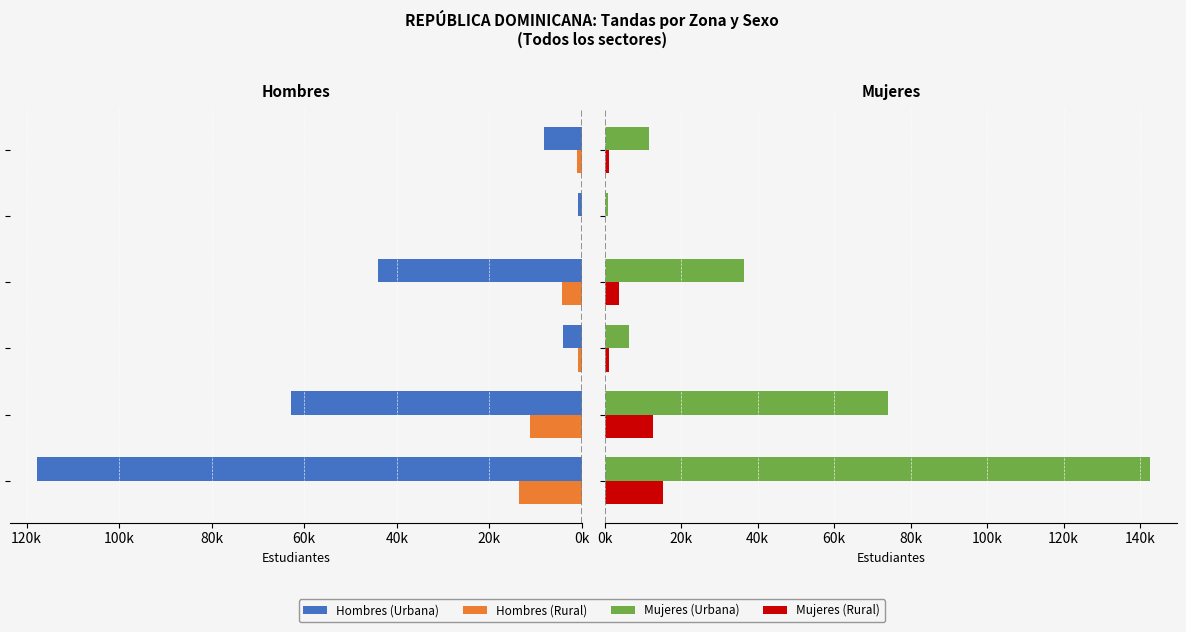

What are all the series names shown in the legend?

Hombres (Urbana), Hombres (Rural), Mujeres (Urbana), Mujeres (Rural)